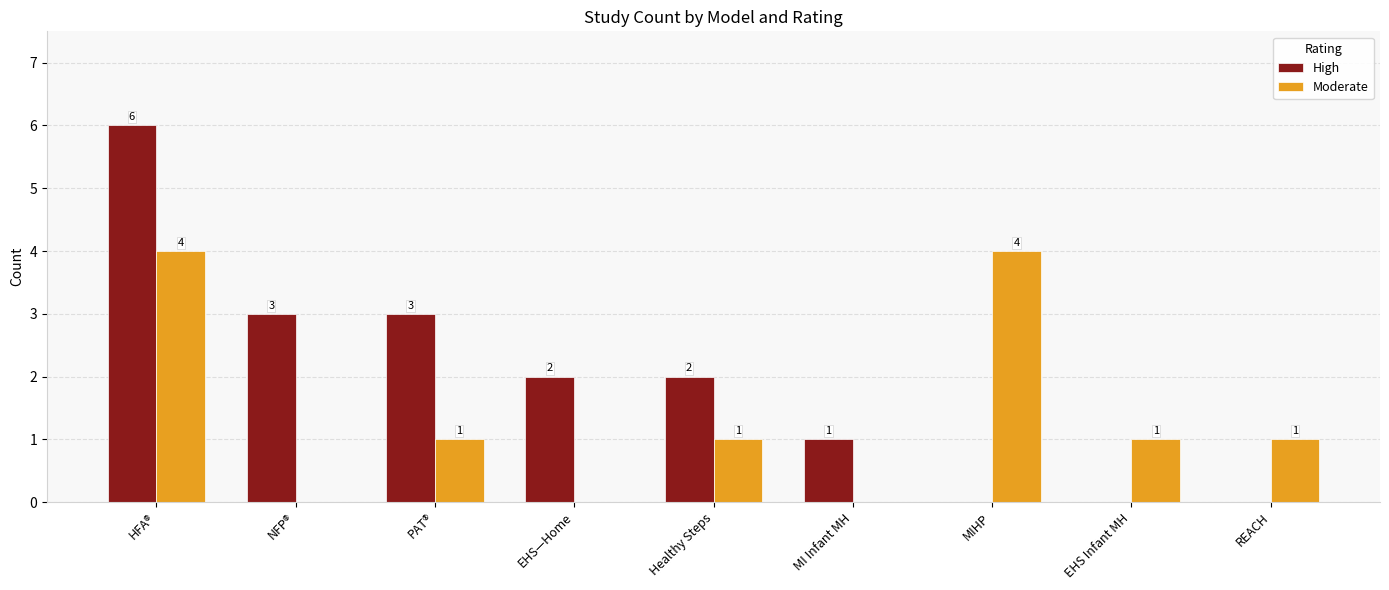

Which series changed the most between MIHP and REACH?

Moderate